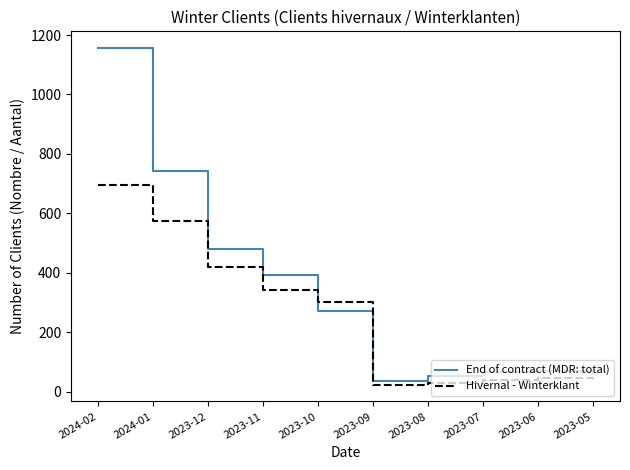

The value of Hivernal - Winterklant at 2023-10 is 300. True or false?

True